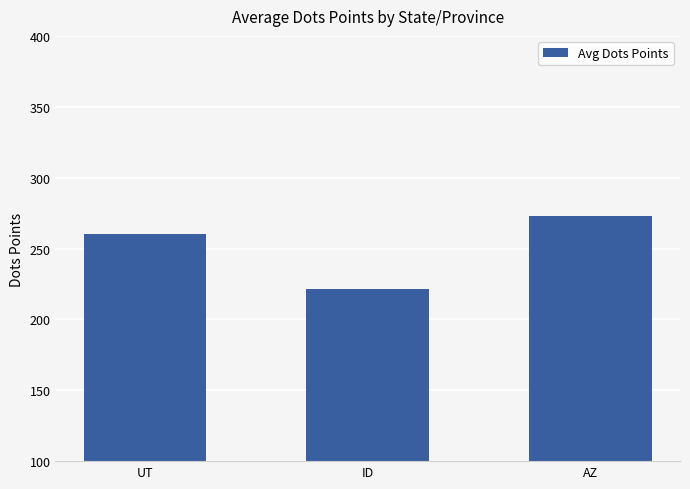

What position from the right is AZ?

1